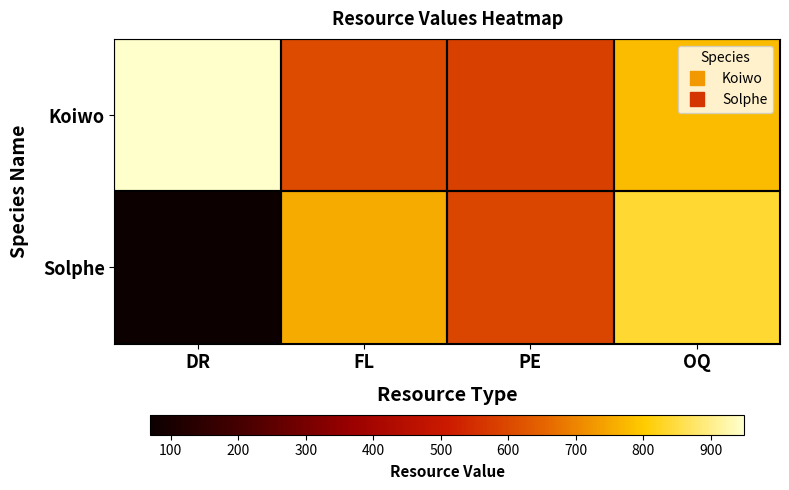

How many distinct data groups are displayed?

2